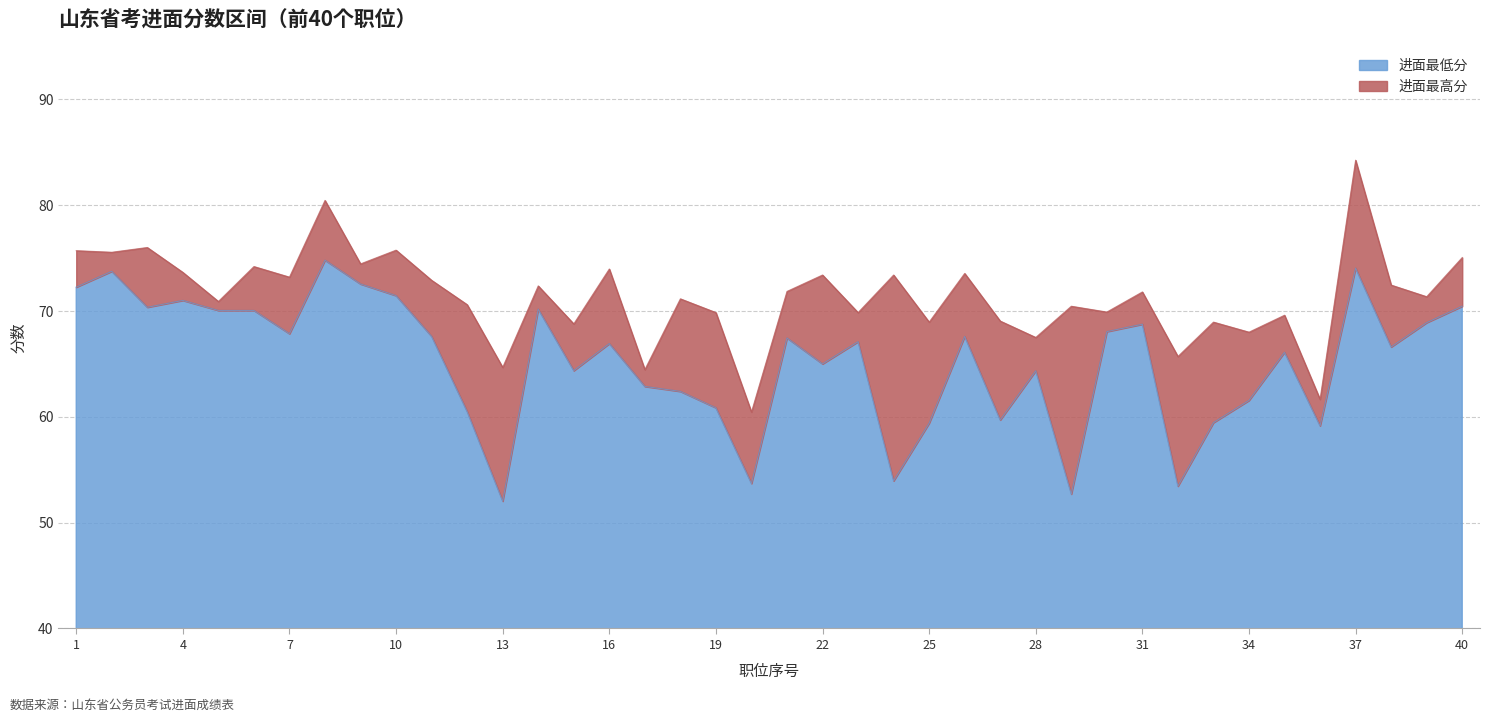

True or false: 进面最低分 has a value of 30.3 at 28.

False